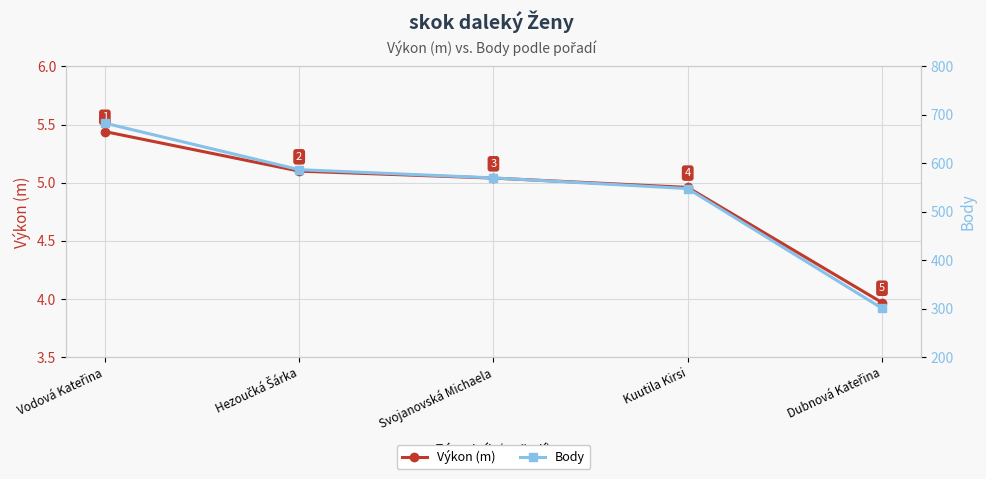

Is the value of Body at Svojanovská Michaela greater than the value of Výkon (m) at Svojanovská Michaela?

Yes